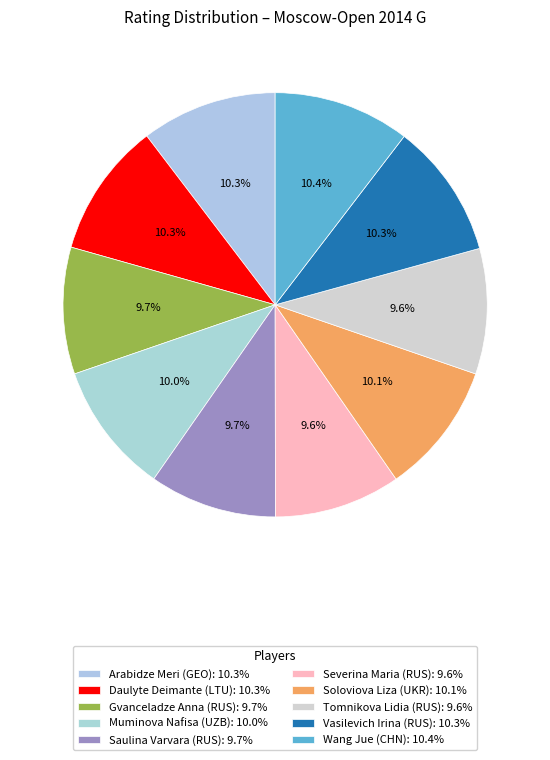

True or false: Saulina Varvara (RUS) accounts for 1% of the total.

False